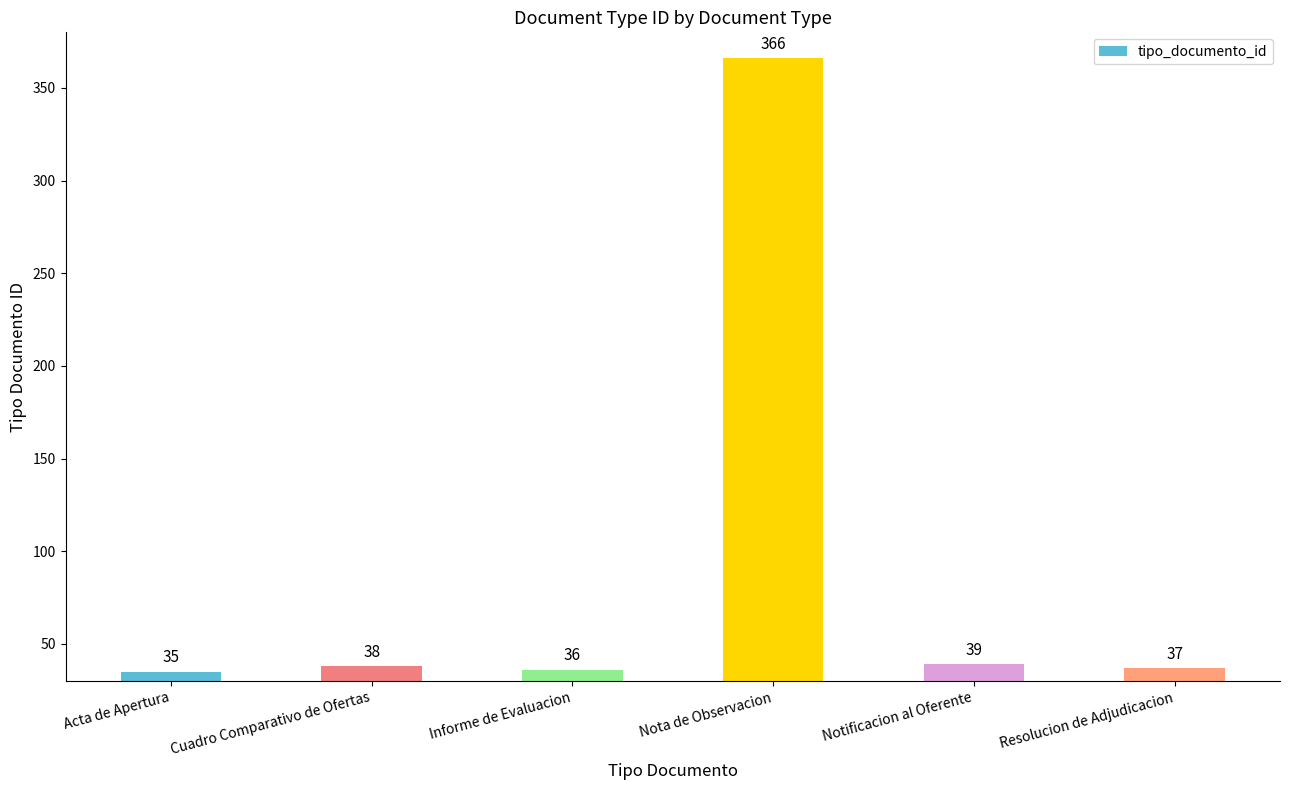

Count the number of data series in this chart.

1